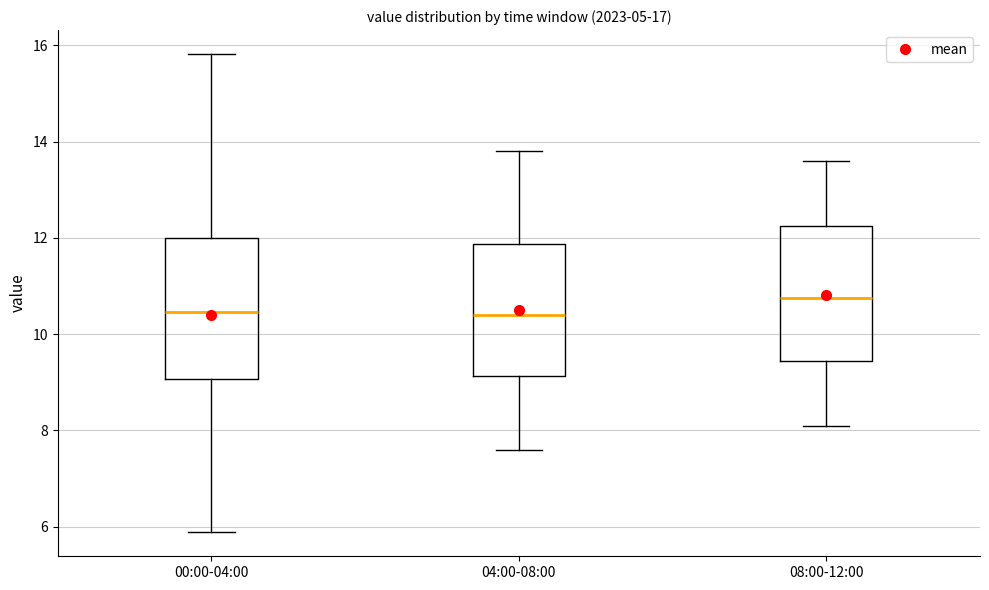

Reading left to right, transcribe this box plot: for each box, give where its median line is, the range the box spans, and where its two whiskers end, as read against the y-axis. The values are not printed on the chart, so give them approximately, as read against the axis.

00:00-04:00: median 10.4, box 9.0 to 12.0, whiskers 5.8 to 15.8
04:00-08:00: median 10.4, box 9.2 to 11.8, whiskers 7.6 to 13.8
08:00-12:00: median 10.8, box 9.4 to 12.2, whiskers 8.2 to 13.6